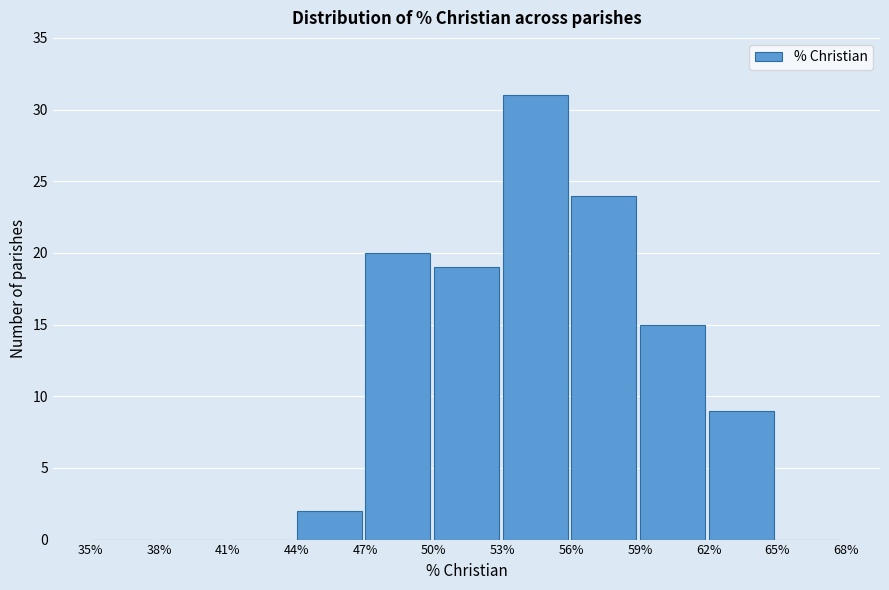

How tall is the bar that spans 59% to 62% on the x-axis? The values are not printed on the chart, so give them approximately, as read against the axis.

15